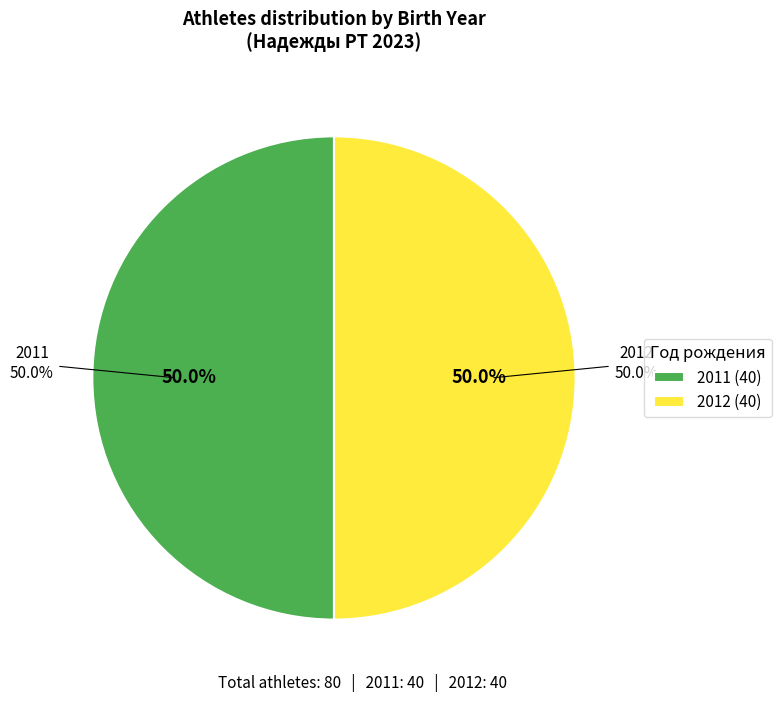

To the nearest percent, what is the average slice percentage?

50%